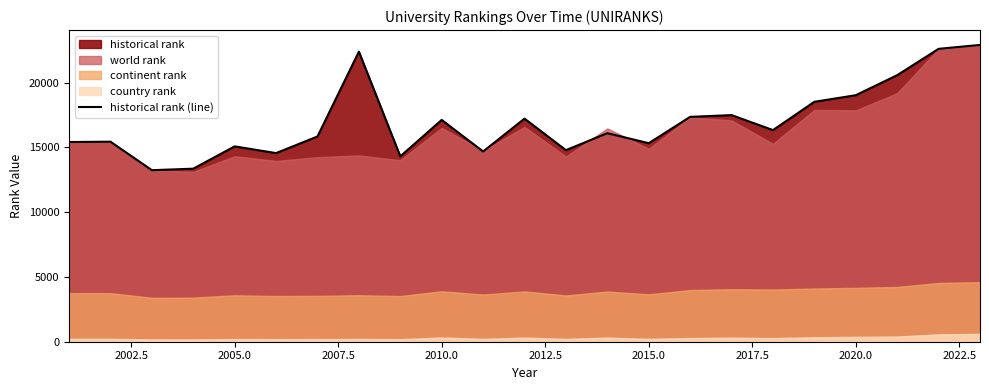

What is the lowest value of the historical rank (line) series?

13238.0